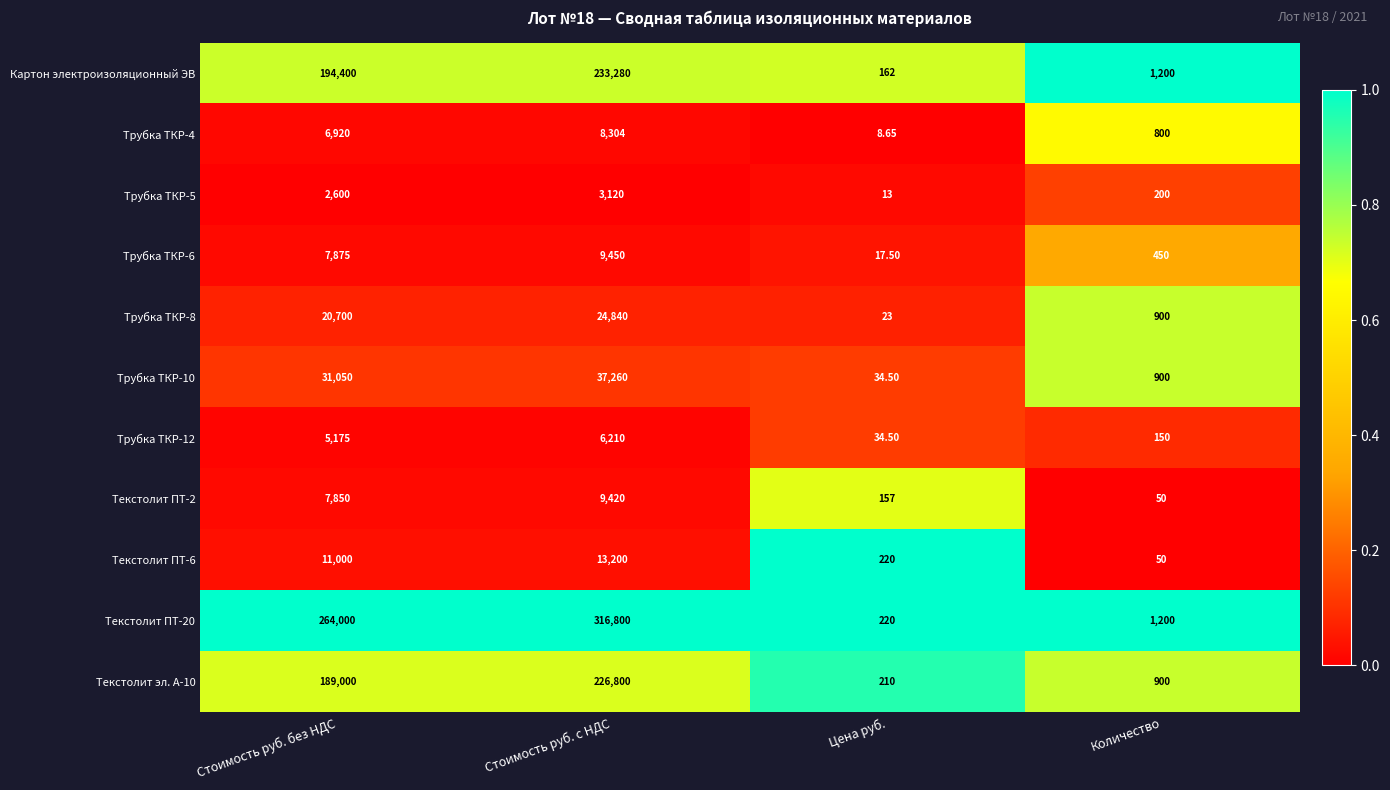

At which category is the sum across all series the highest?

Стоимость руб. с НДС